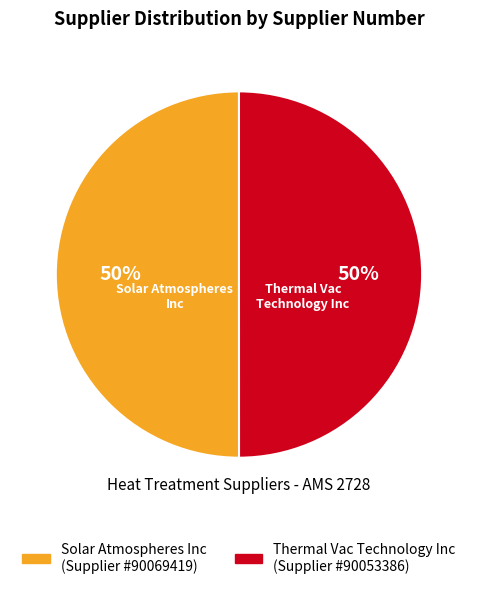

Count the number of slices in the pie.

2